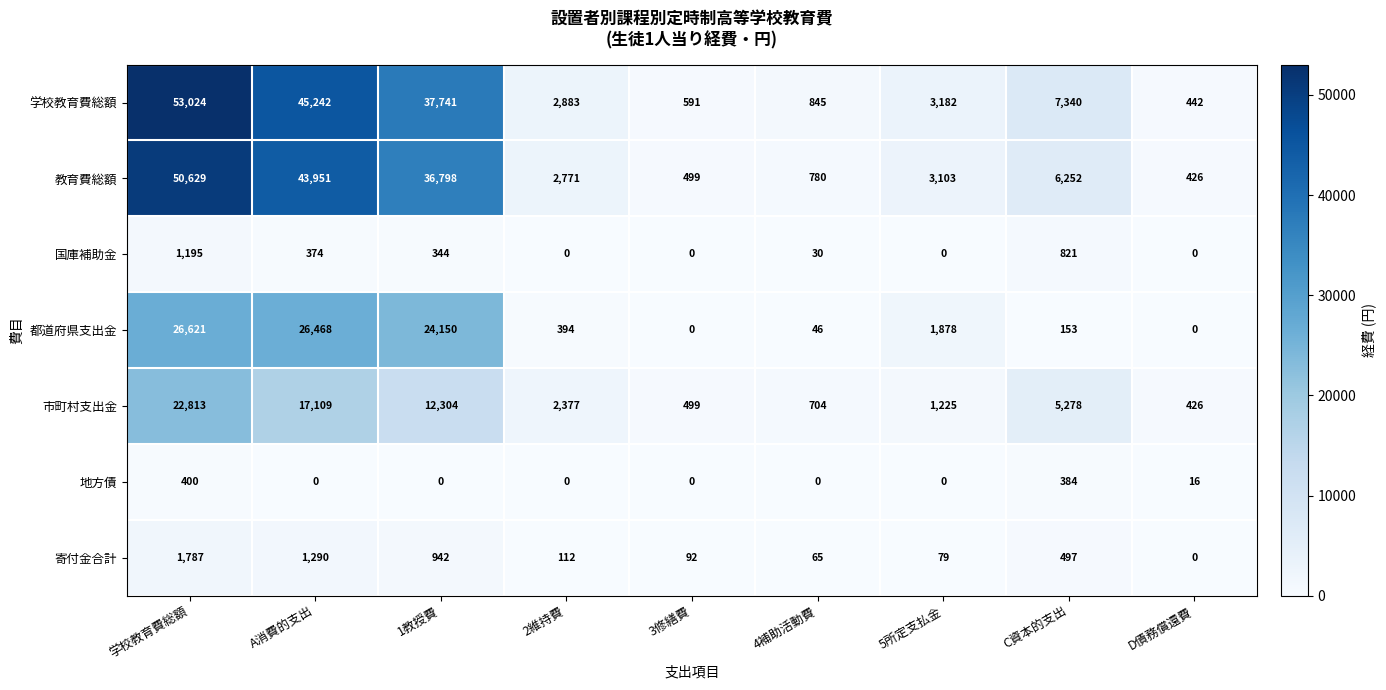

What is the average value of the 寄付金合計 series?

540